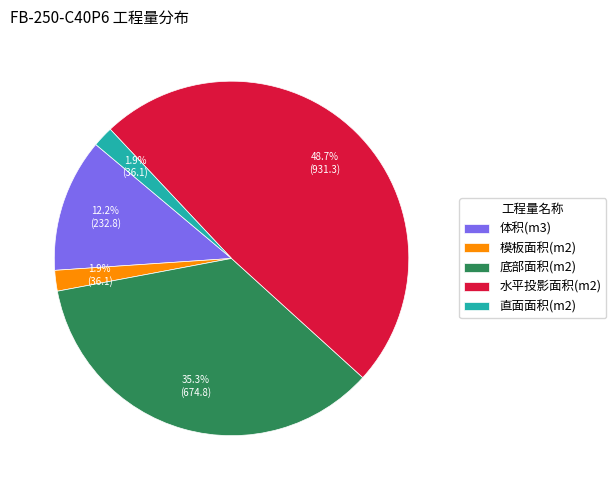

Count the number of slices in the pie.

5